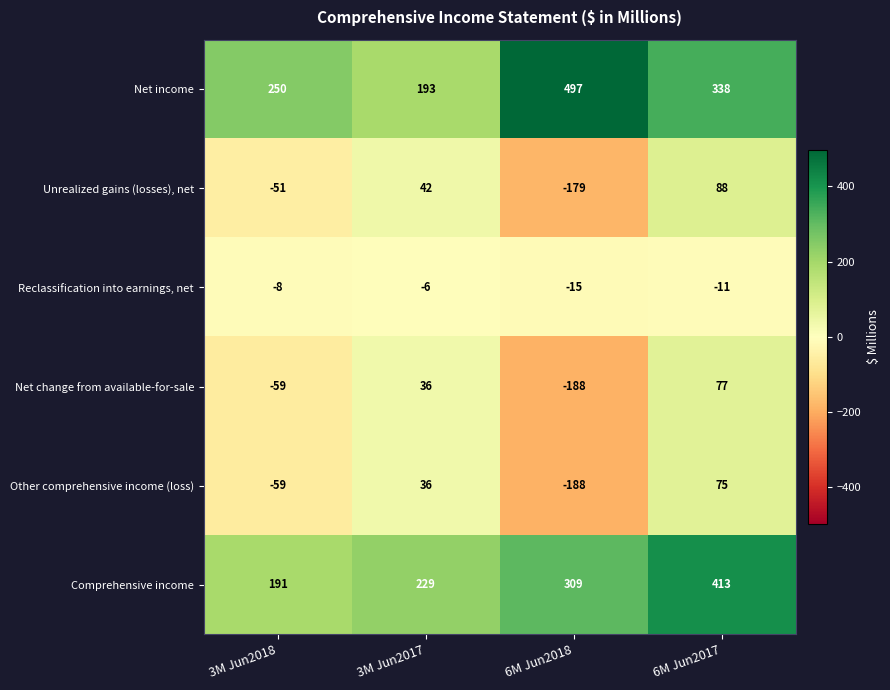

Where is Unrealized gains (losses), net nearest to the value -45?

3M Jun2018